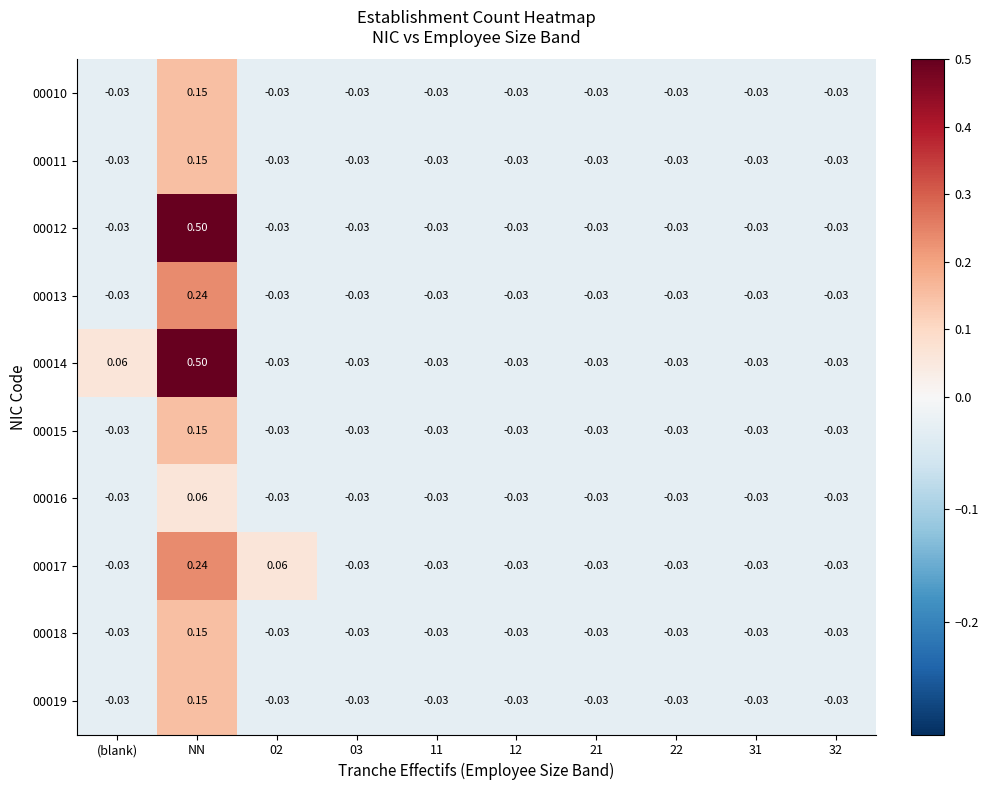

How many categories are shown in the chart?

10